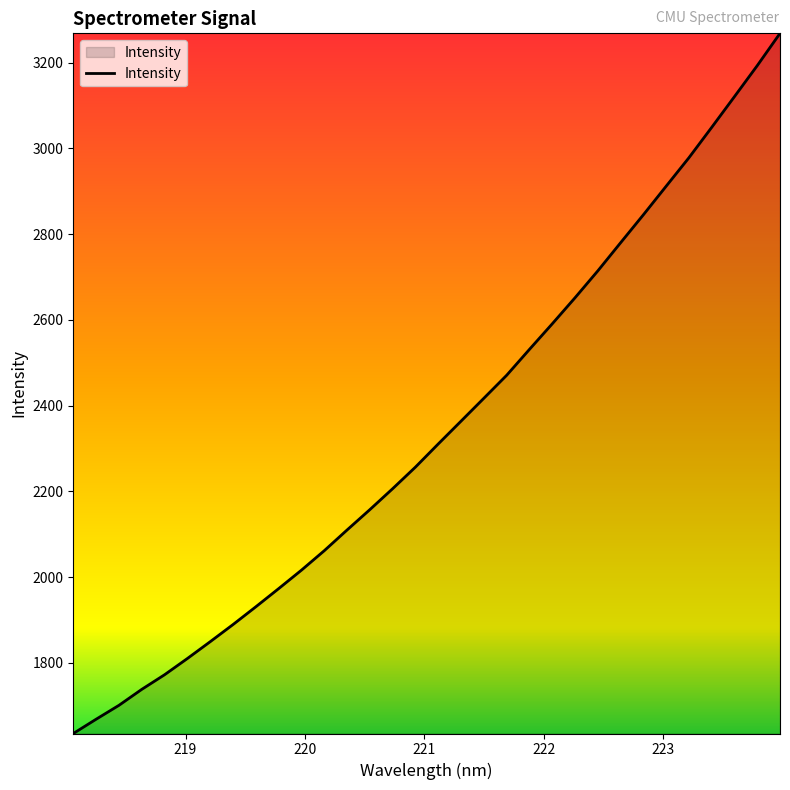

What is the minimum value shown in the chart?

1635.3